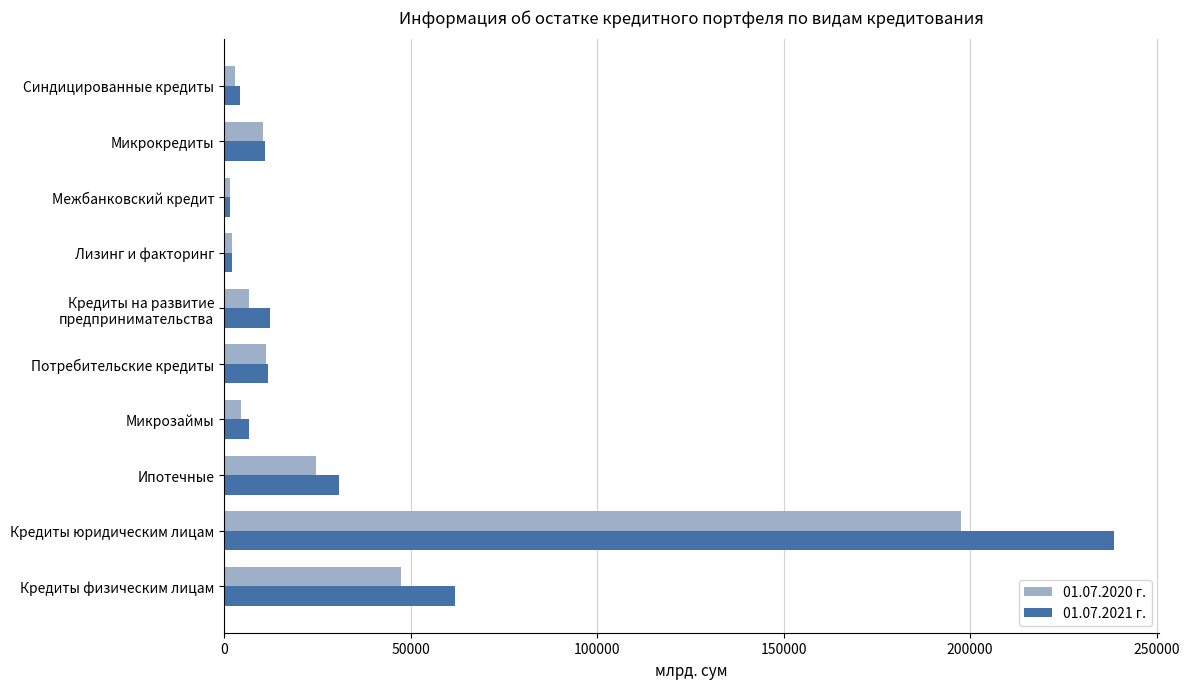

The value of 01.07.2020 г. at Кредиты юридическим лицам is 197653.7. True or false?

True